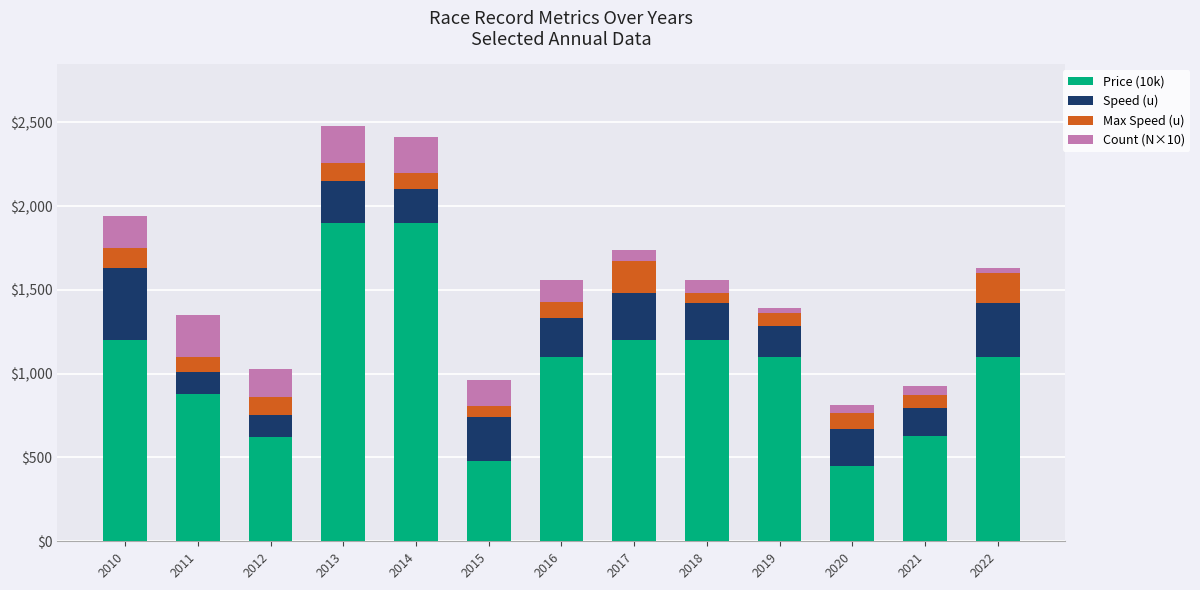

The Price (10k) series shows 1544 at 2019. True or false?

False